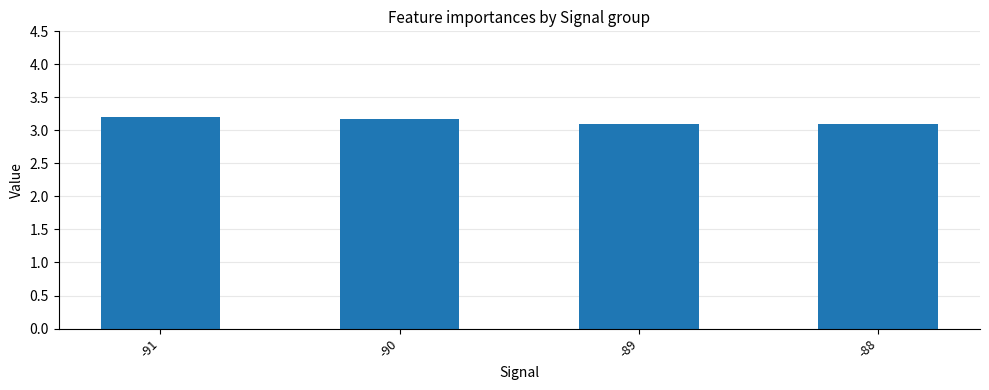

How many data points does each series have?

4